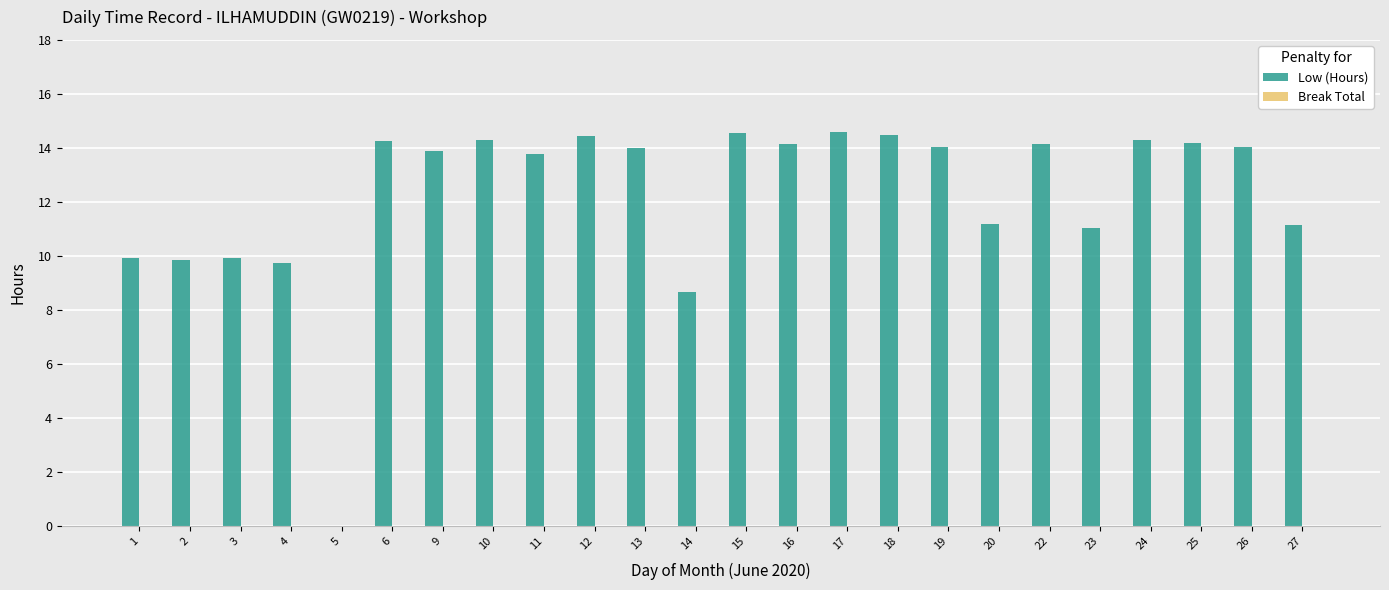

What is the greatest value displayed?

14.6